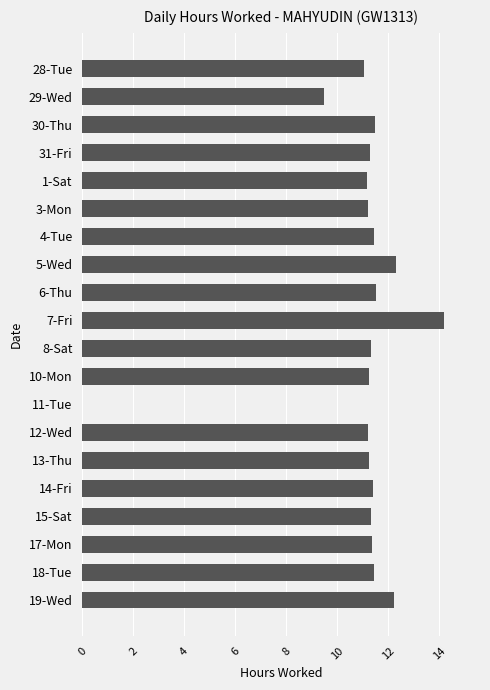

Which label corresponds to the largest value in the chart?

7-Fri